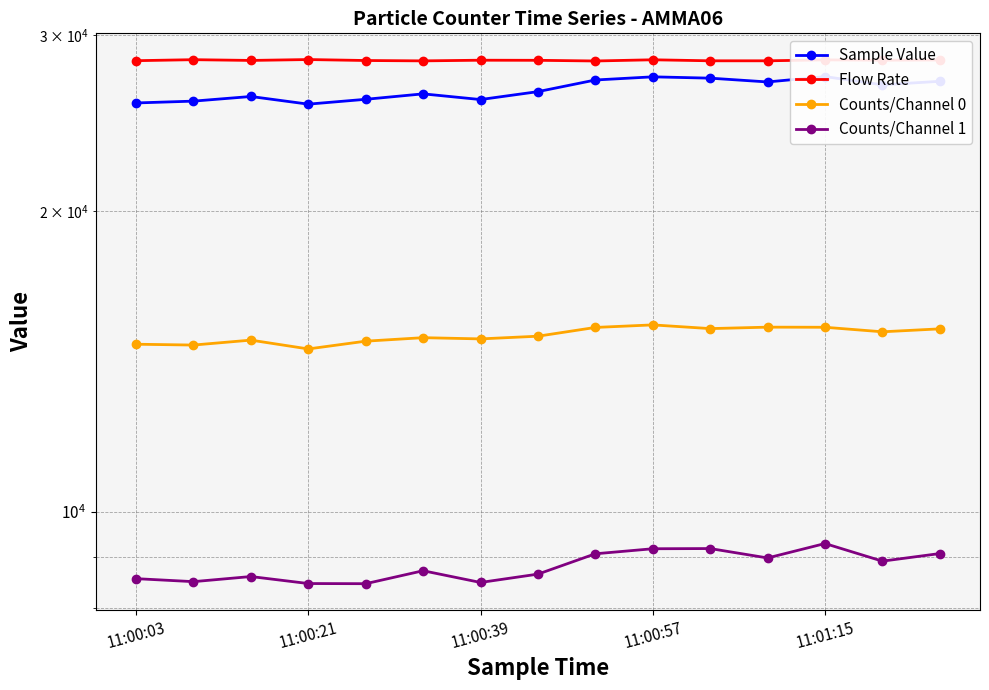

True or false: Counts/Channel 0 and Sample Value cross at least once.

False